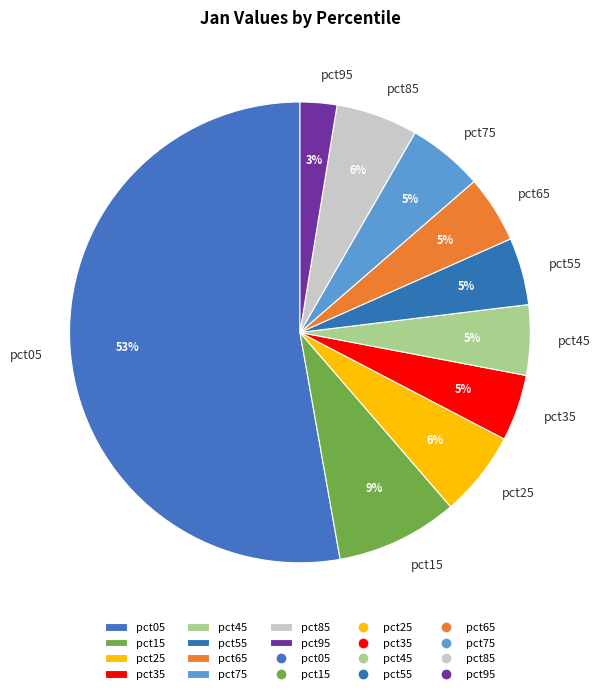

What is the smallest slice in the pie chart?

pct95